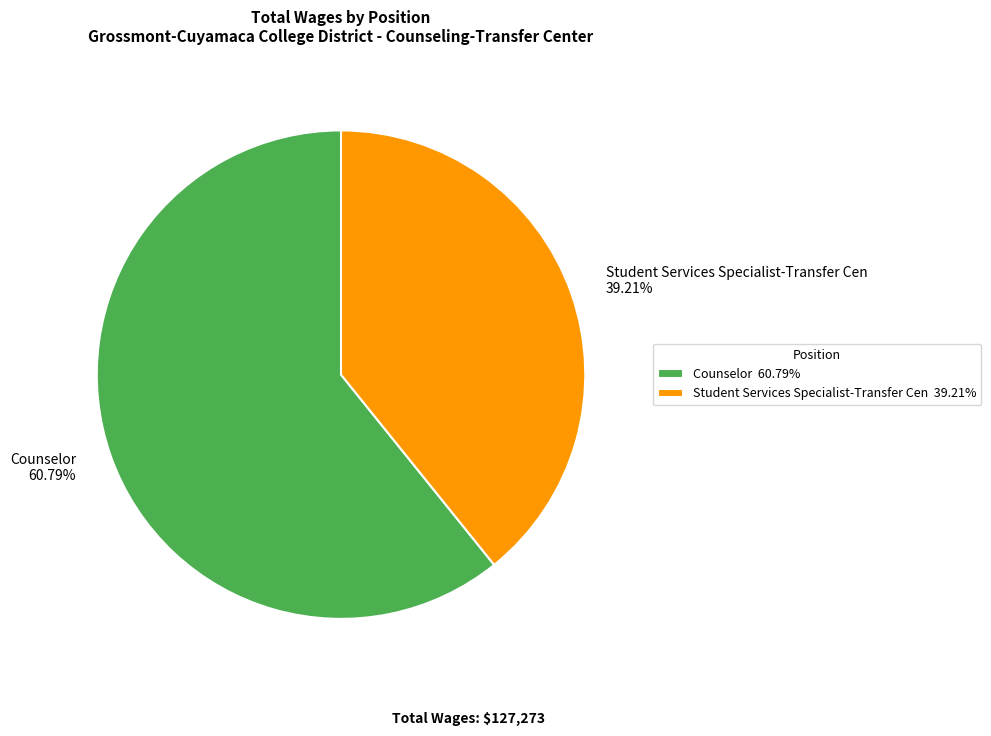

To the nearest percent, what portion does Student Services Specialist-Transfer Cen represent?

39%